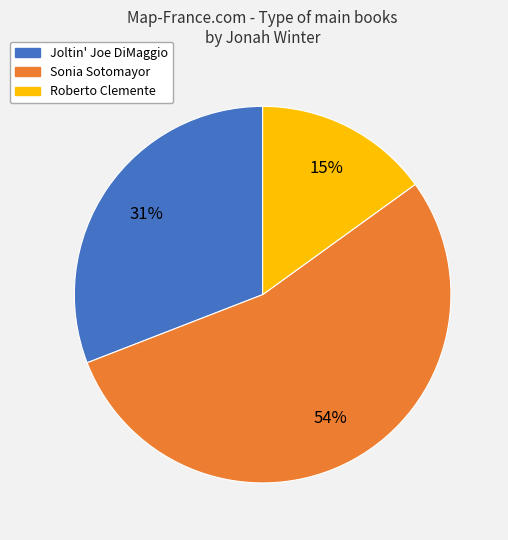

To the nearest percent, what is the average slice percentage?

33%